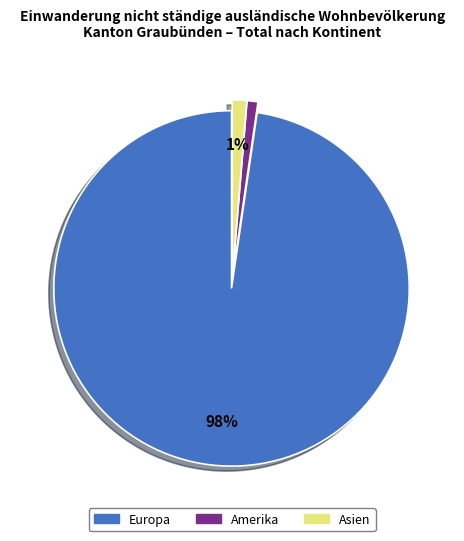

Is there a majority slice in this chart?

Yes